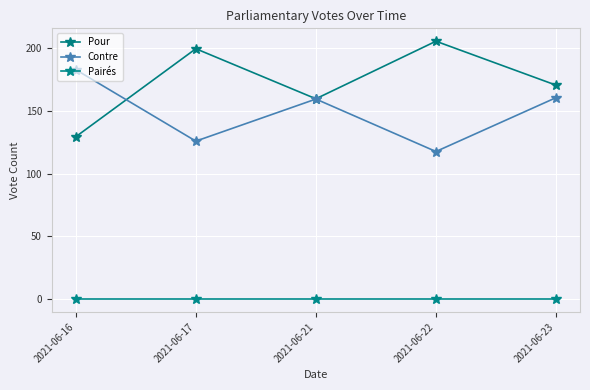

How many lines are shown in the chart?

3